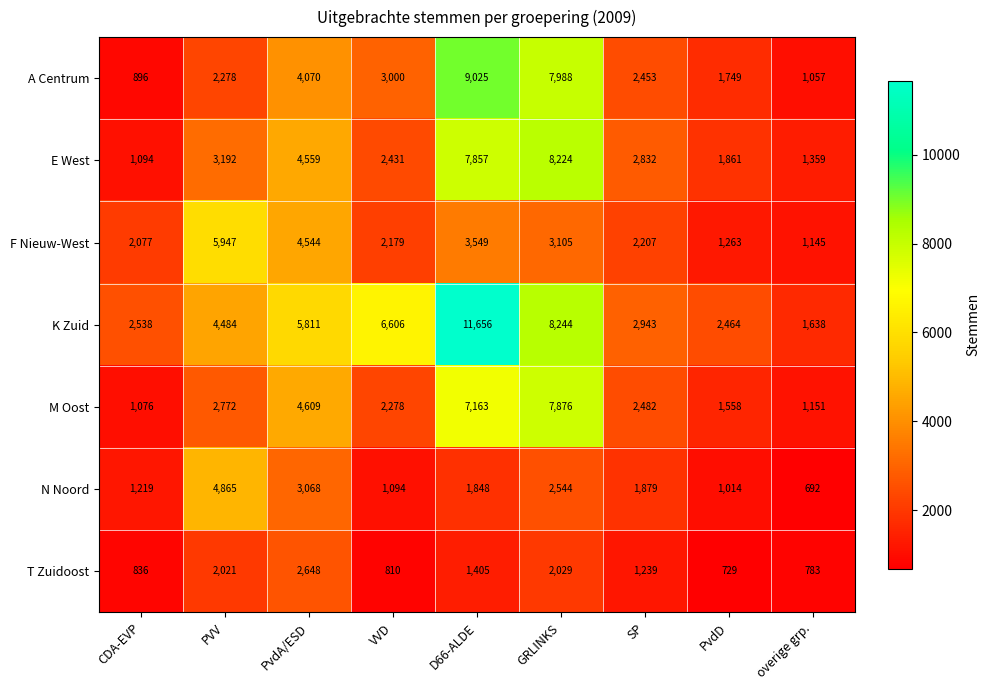

Between PvdD and overige grp., which series saw the biggest shift?

K Zuid